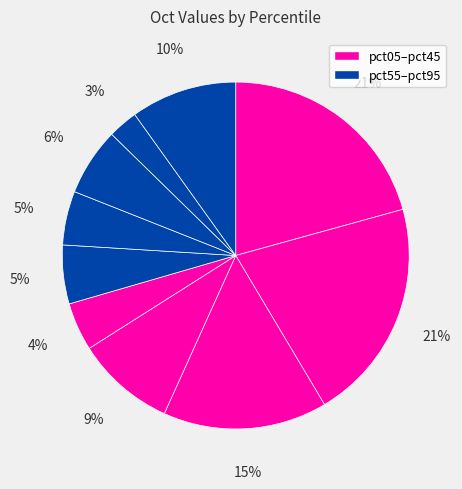

How many slices are in this pie chart?

10